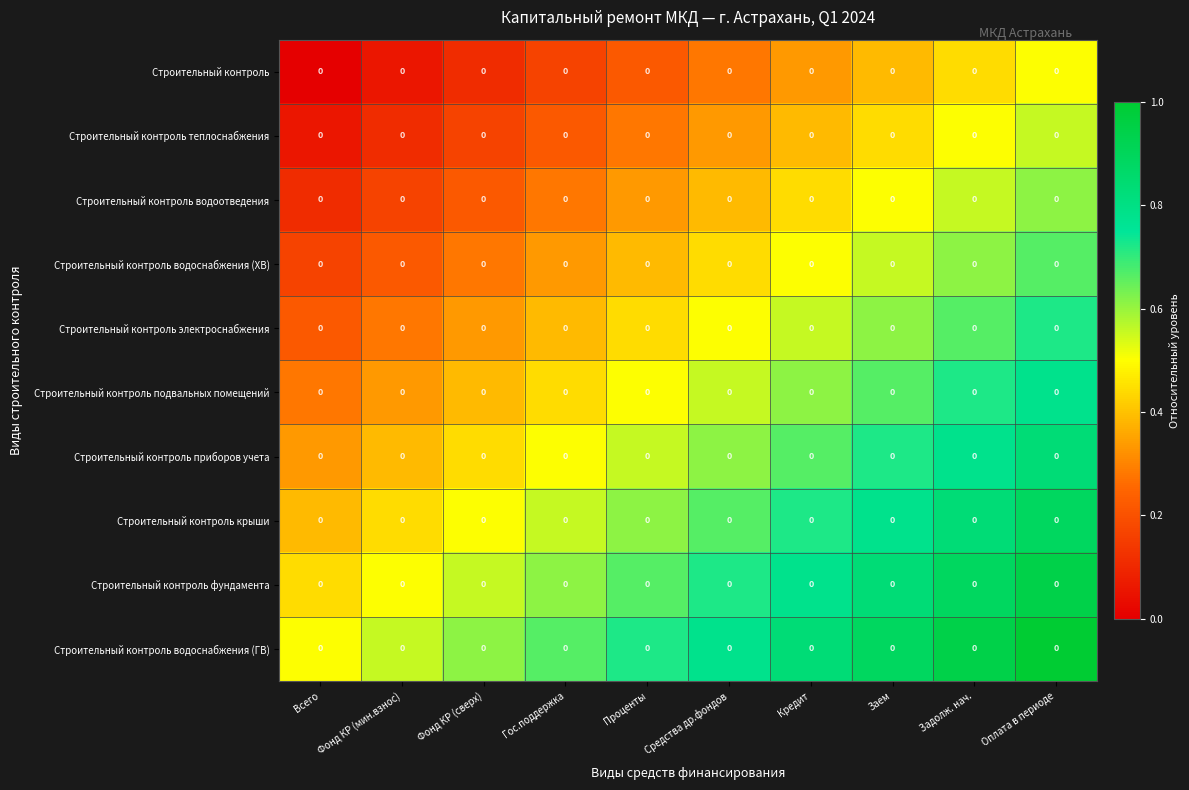

What is the average value of the Строительный контроль приборов учета series?

0.6